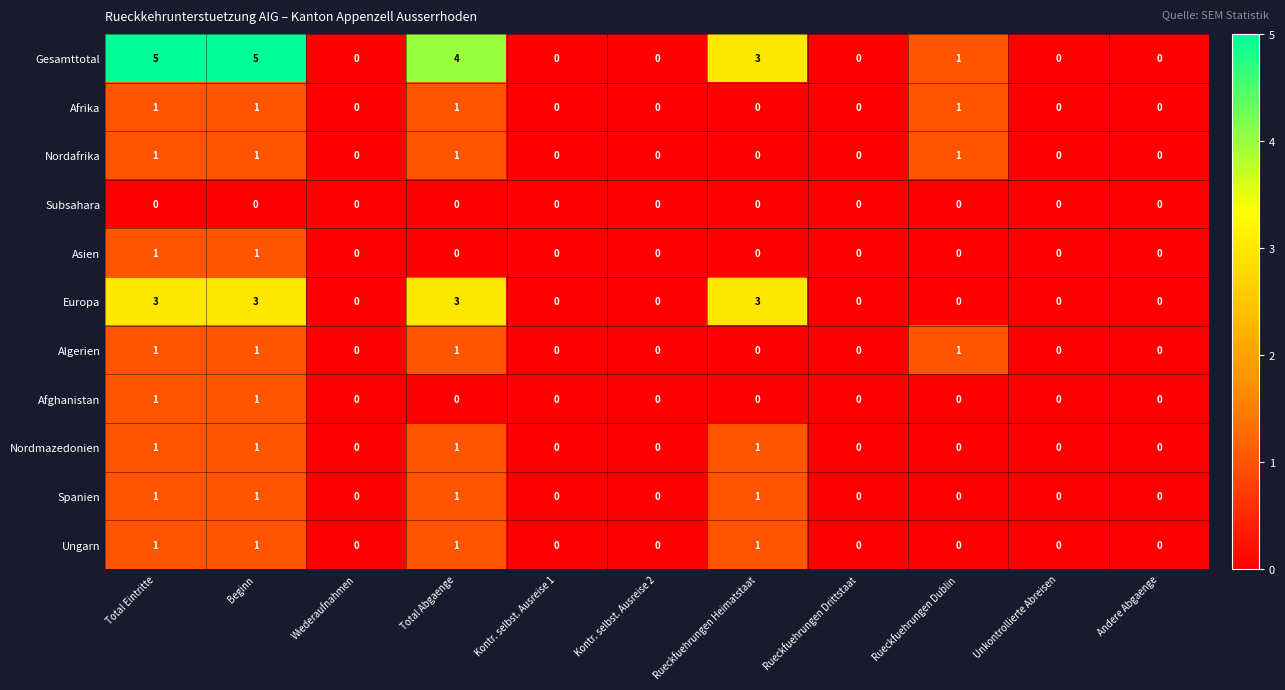

What is the maximum value shown in the chart?

5